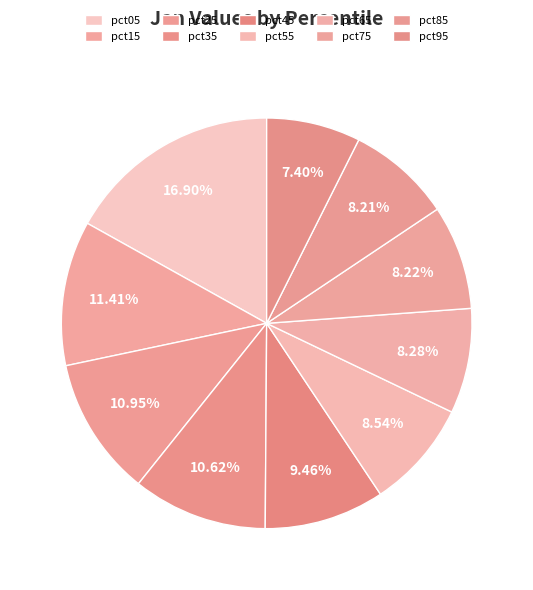

Rank the categories by value from lowest to highest.

pct95, pct85, pct75, pct65, pct55, pct45, pct35, pct25, pct15, pct05